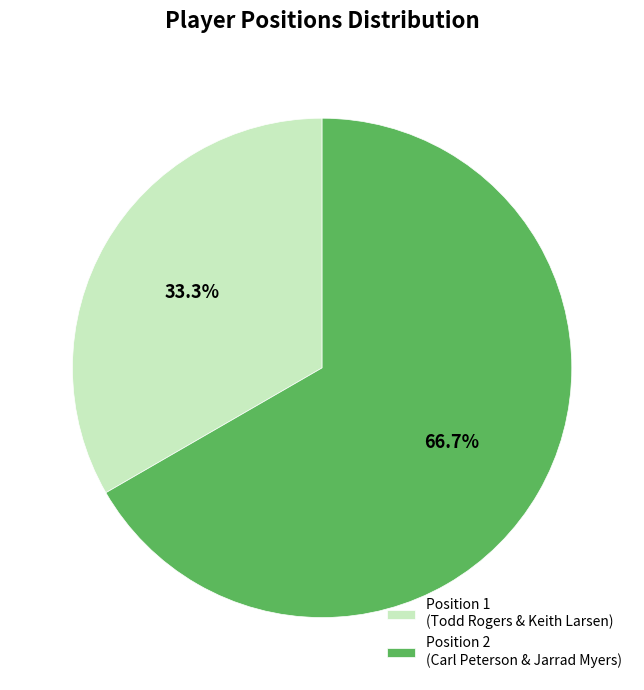

Which category has the smallest portion of the pie?

Position 1 (Todd Rogers & Keith Larsen)